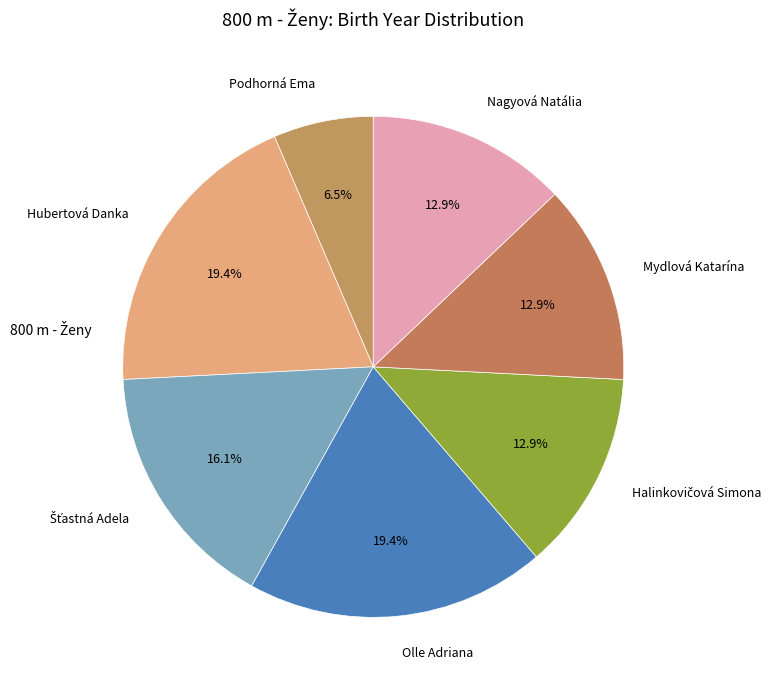

Is it true that Hubertová Danka is 19% of the pie?

True